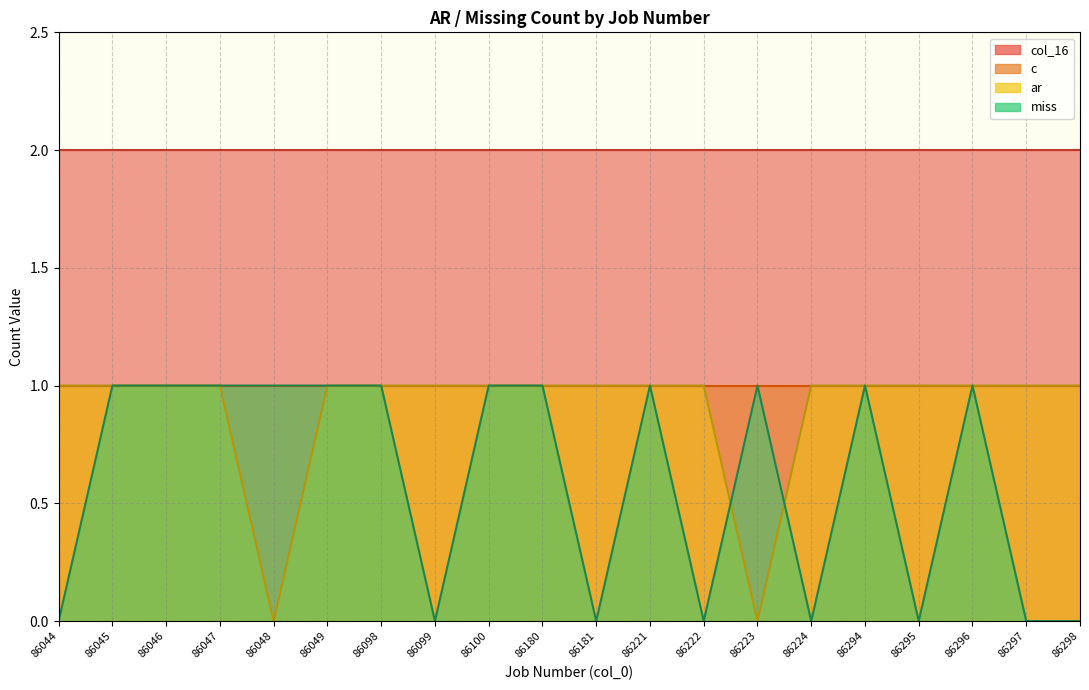

Which has a higher value, 86047 or 86180?

86047